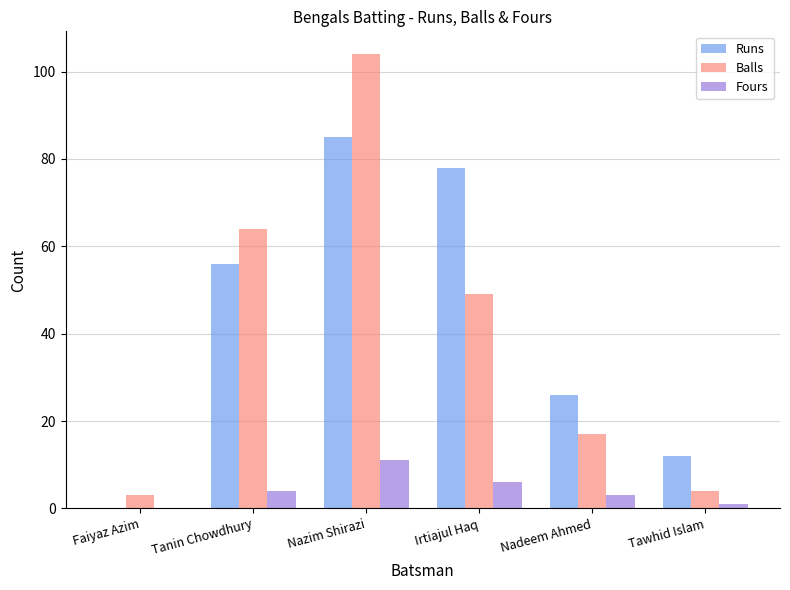

Which series changed the most between Tanin Chowdhury and Tawhid Islam?

Balls